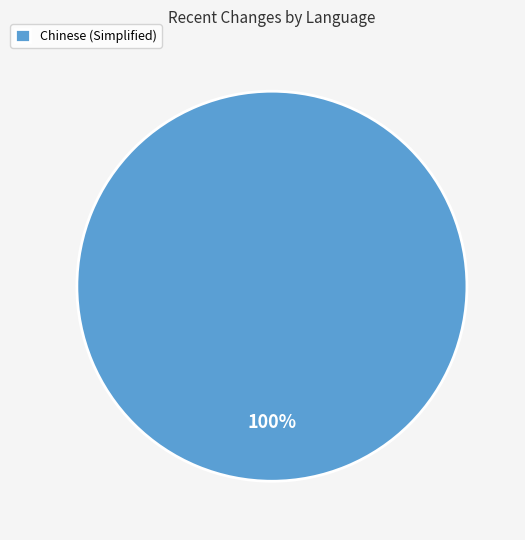

Rank the categories by value from lowest to highest.

Chinese (Simplified)